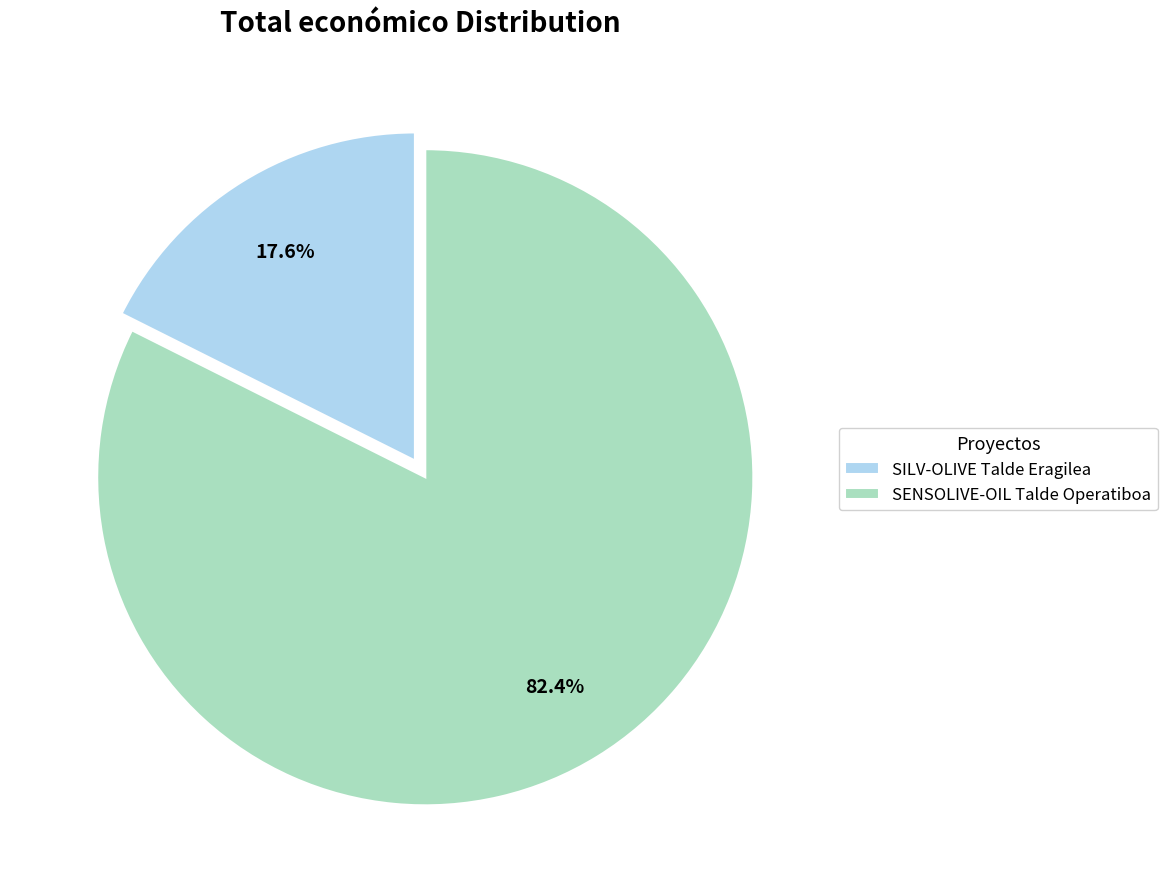

What percentage do SENSOLIVE-OIL Talde Operatiboa and SILV-OLIVE Talde Eragilea together represent?

100.0%